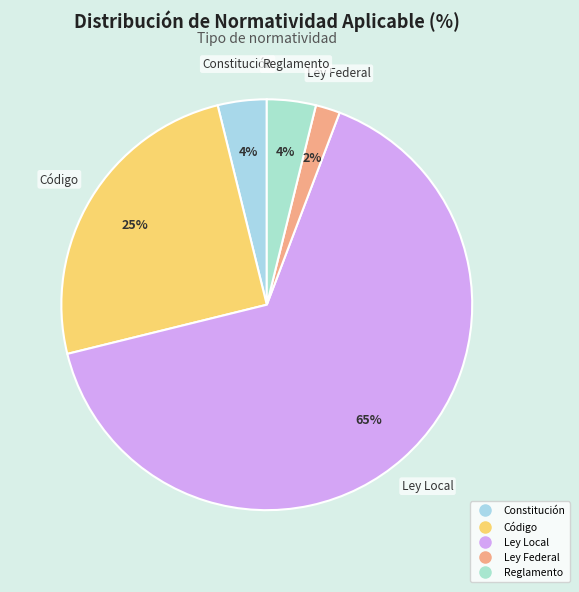

What is the smallest slice in the pie chart?

Ley Federal